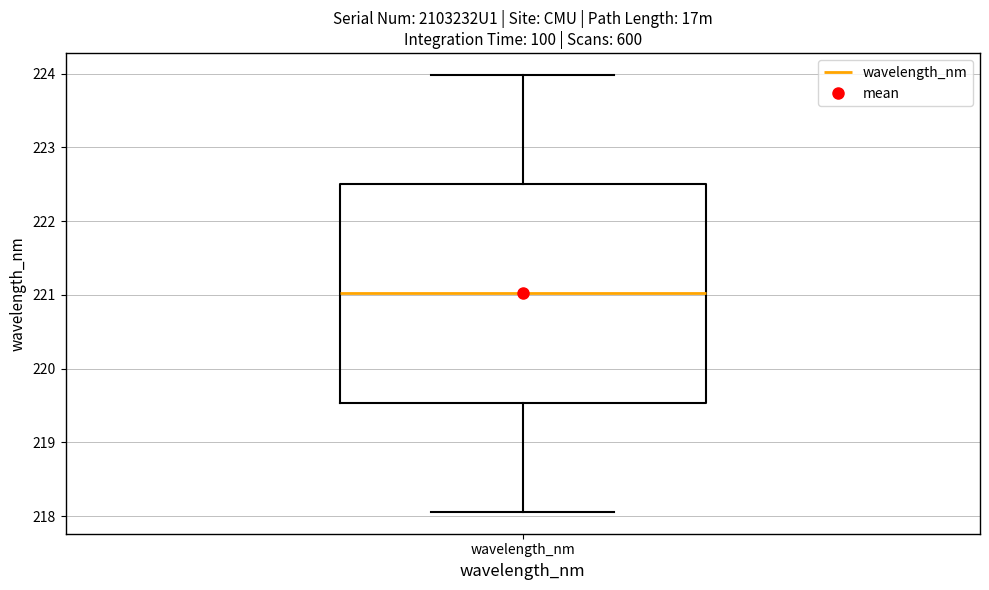

Read this box plot against the y-axis: the position of the median line, the range covered by the box, and the ends of both whiskers. The values are not printed on the chart, so give them approximately, as read against the axis.

median 221.0, box 219.5 to 222.5, whiskers 218.1 to 224.0